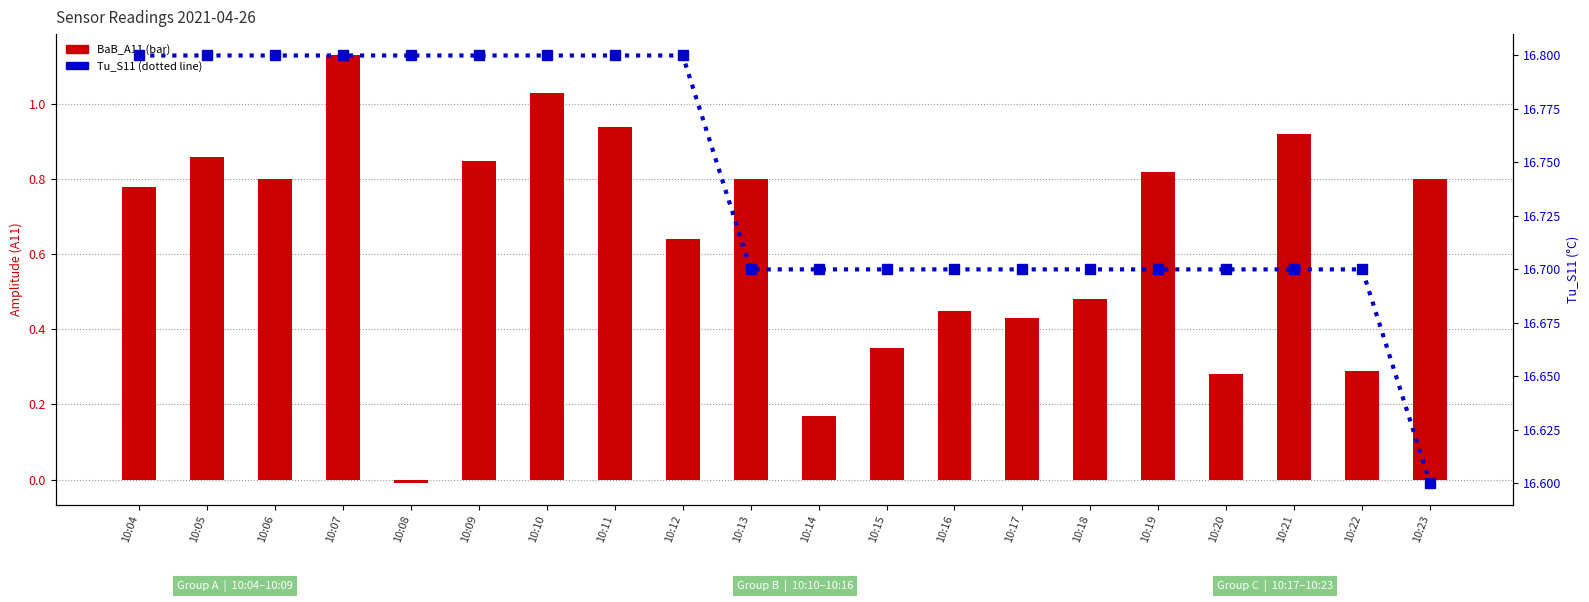

At which label is Tu_S11 closest to 16?

10:23